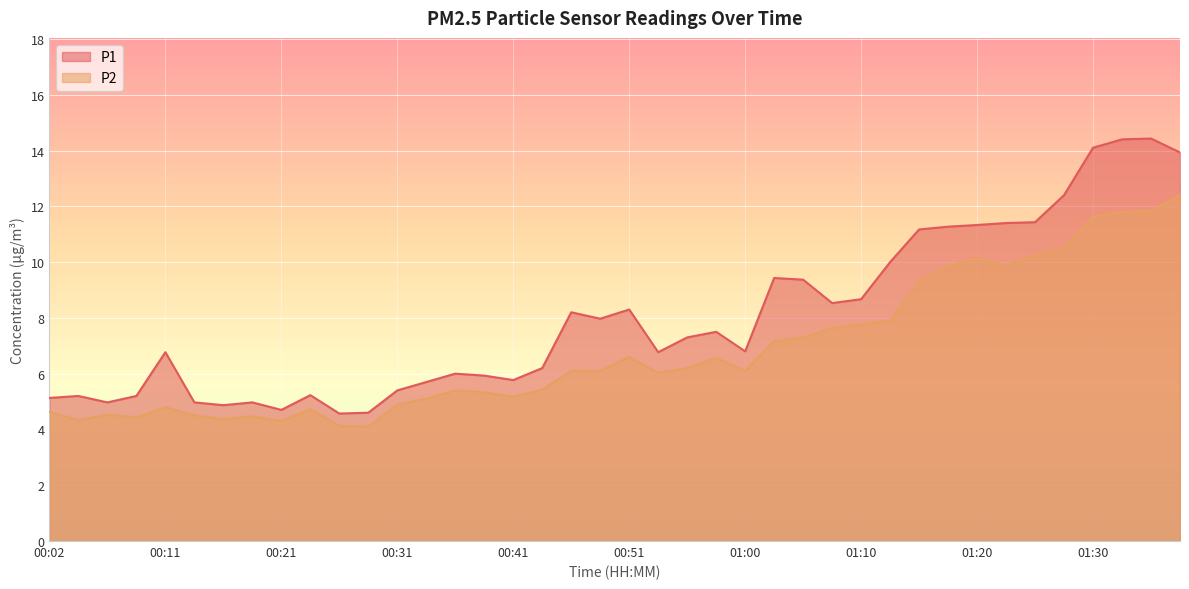

What is the label of the 29th point from the left?

01:10